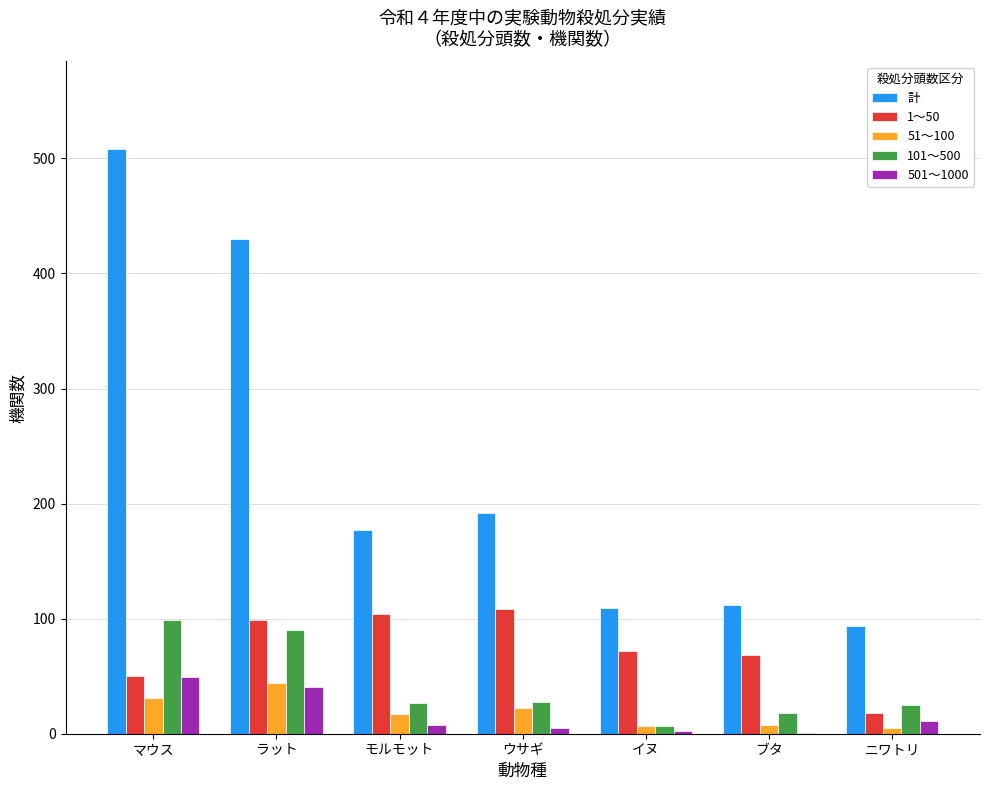

What is the maximum value for 501～1000?

49